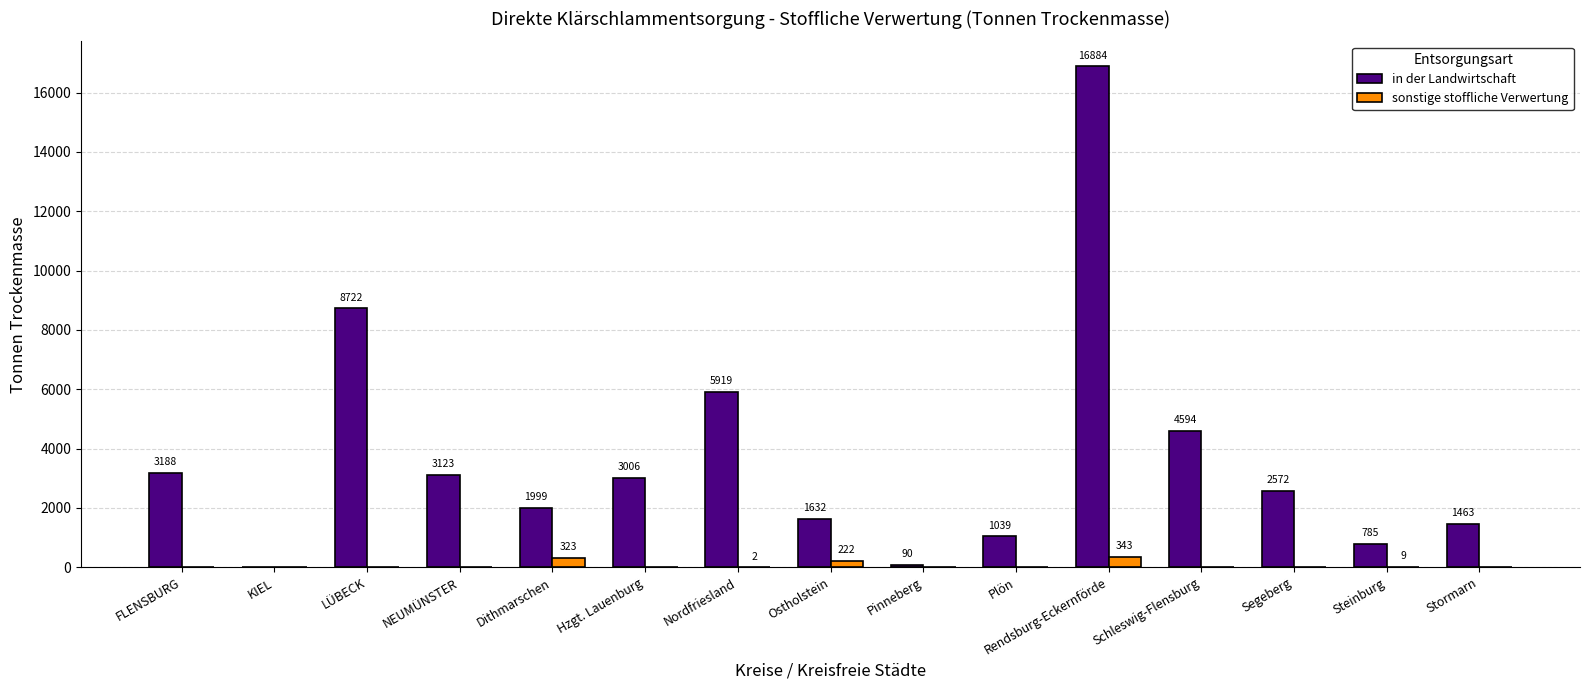

Which series has the largest total across all categories?

in der Landwirtschaft